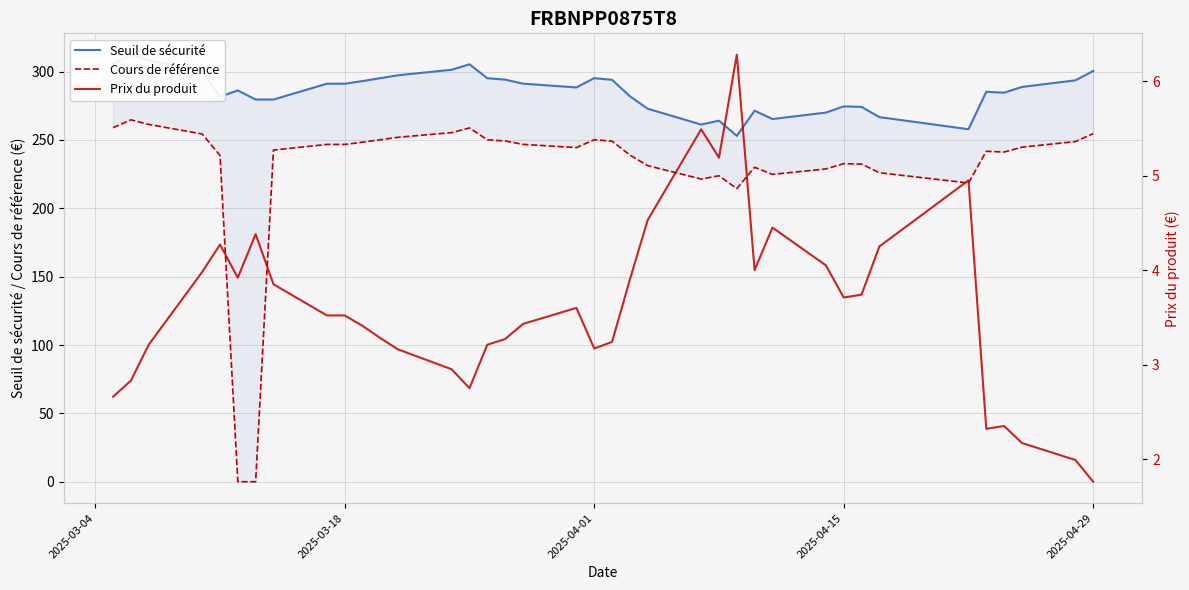

Which series has the widest spread of values?

Cours de référence